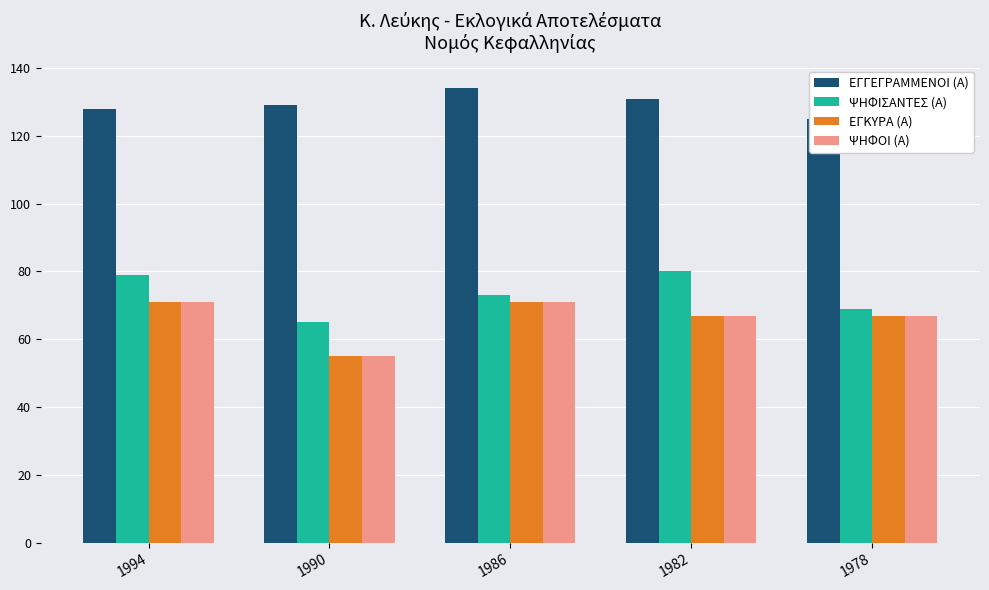

At which category does the chart reach its peak across all series?

1986